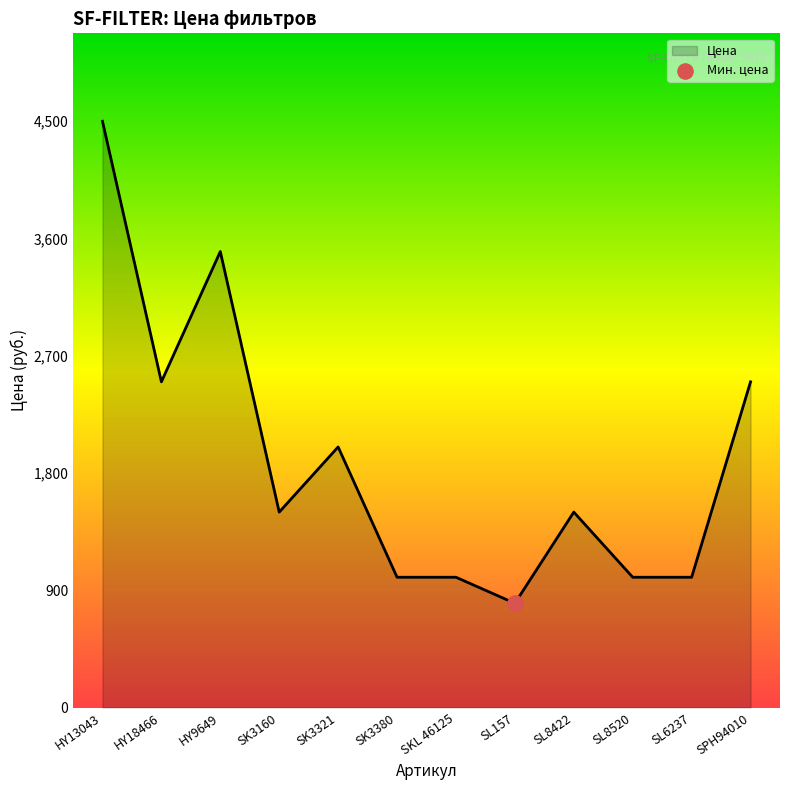

Approximately how many times larger is the value at SK3160 compared to SL8422?

1.0